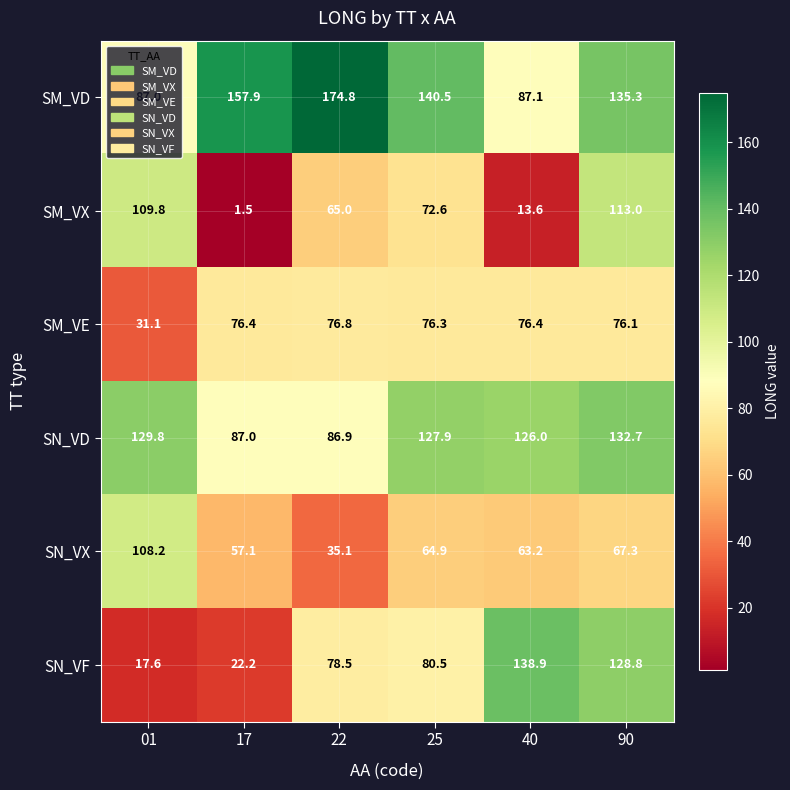

True or false: SM_VX has a value of 42.7 at 22.

False